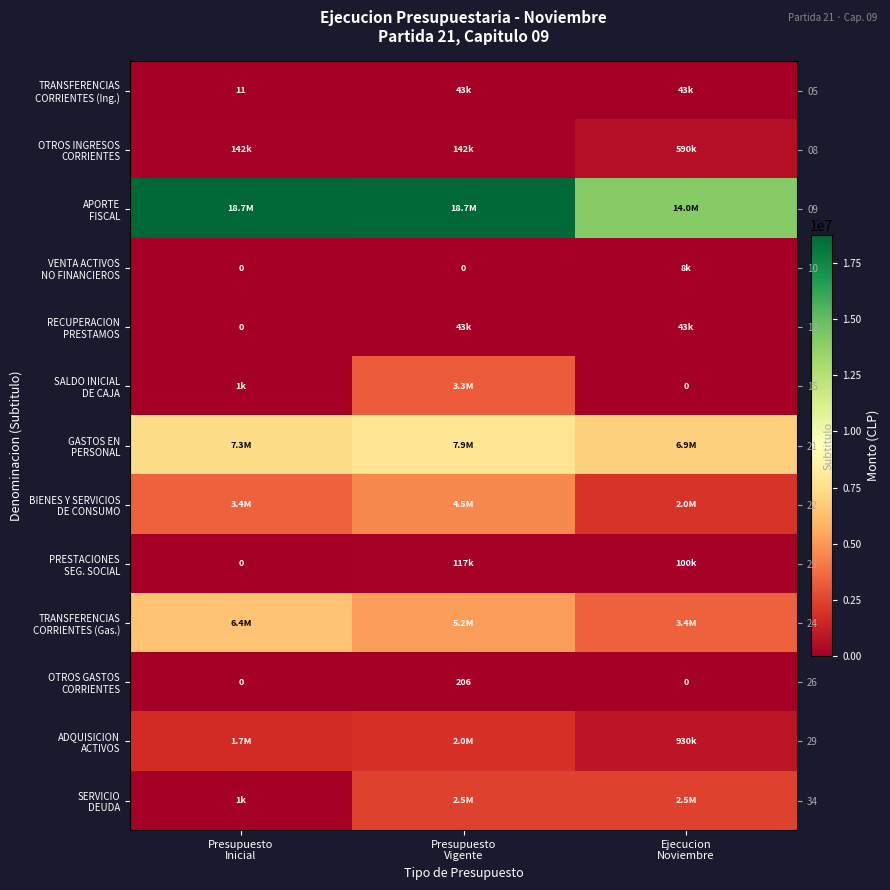

List the labels in order of ADQUISICION ACTIVOS value, smallest first.

Ejecucion Noviembre, Presupuesto Inicial, Presupuesto Vigente